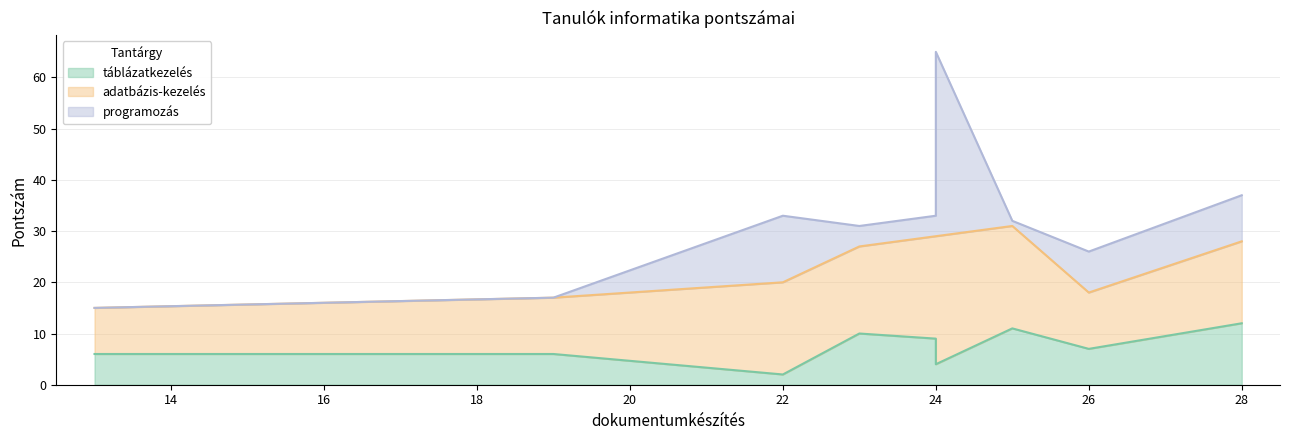

Does the chart display data point markers on the line(s)?

No